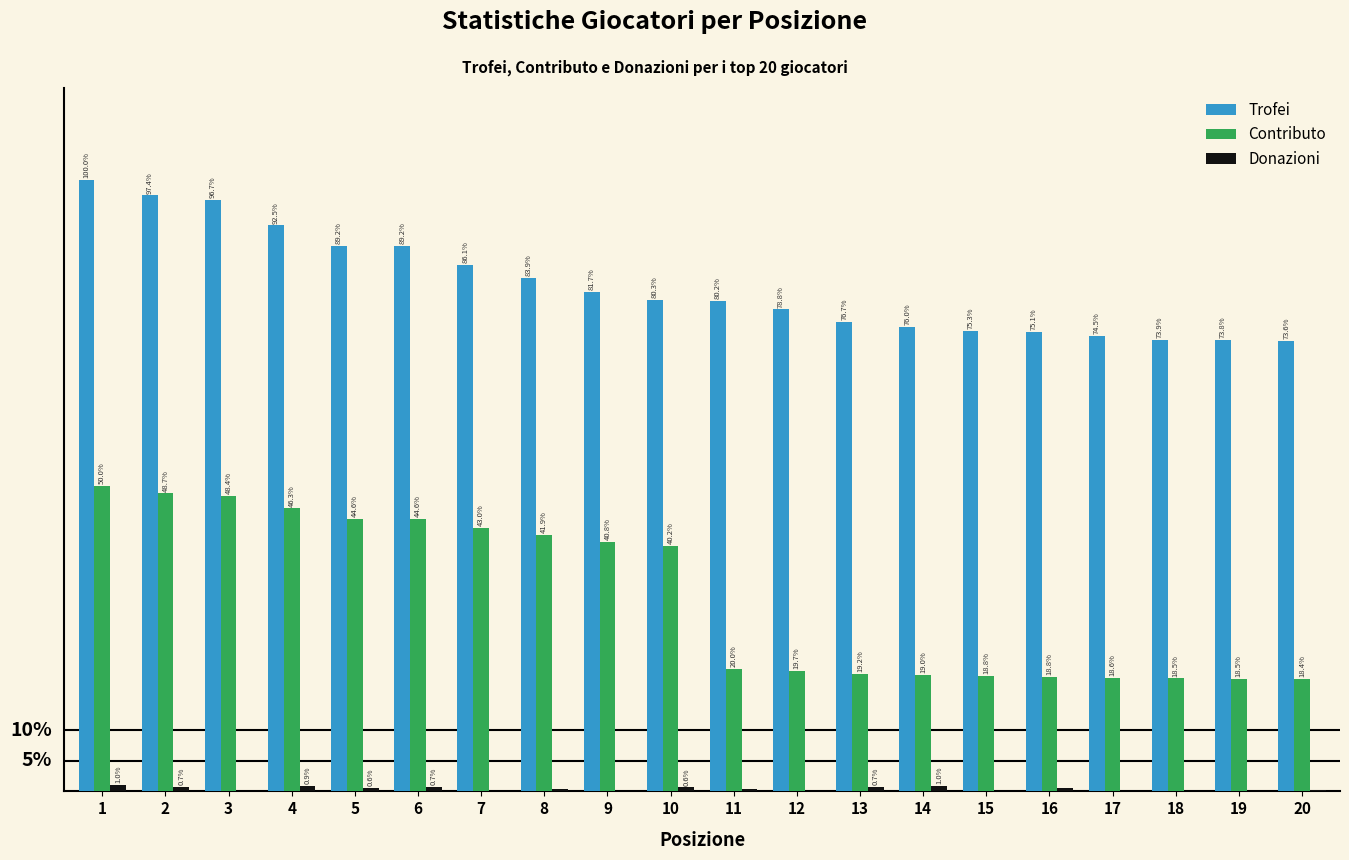

Which series has the largest total across all categories?

Trofei